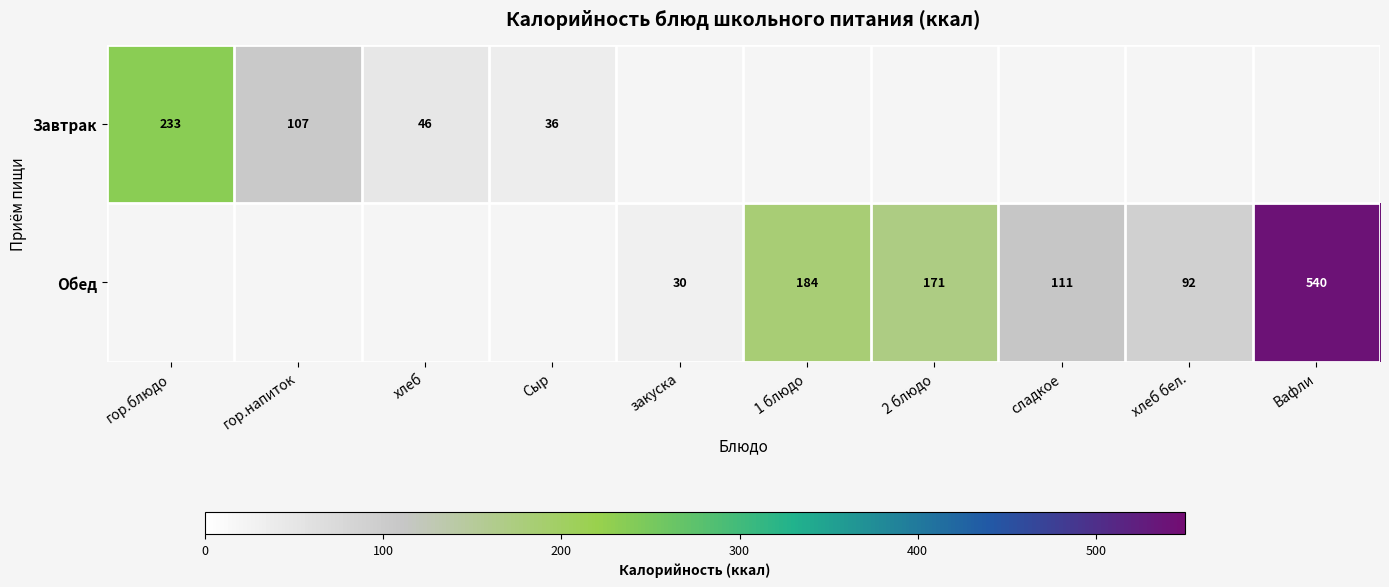

Which category has the lowest value across all series?

закуска